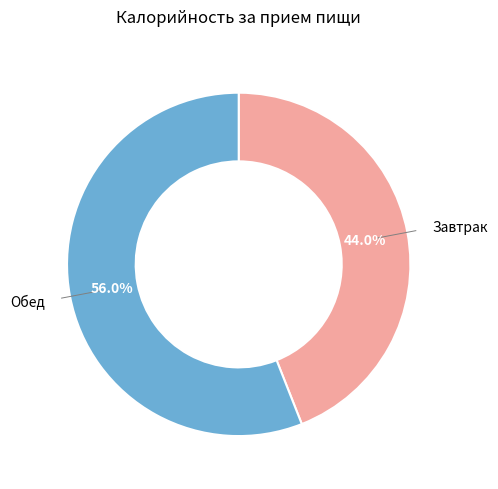

How many slices are in this pie chart?

2